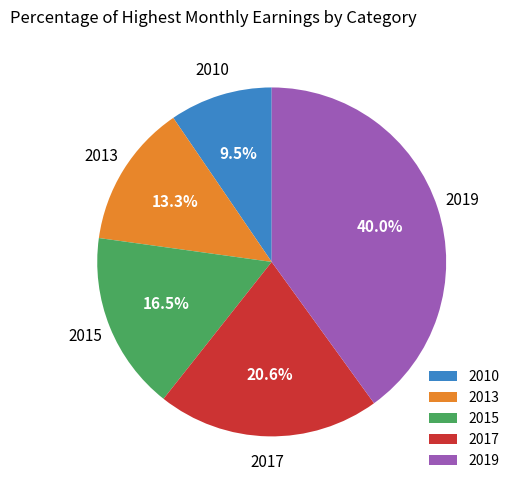

What is the ratio of the value at 2010 to the value at 2017?

0.5